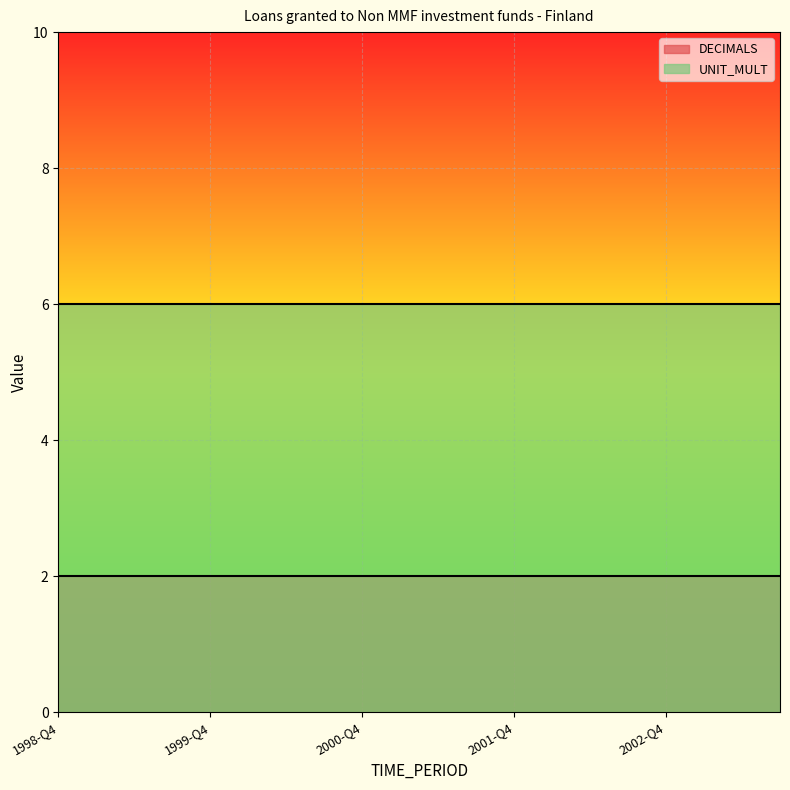

Which has a higher value, 1998-Q4 or 1999-Q2?

1998-Q4